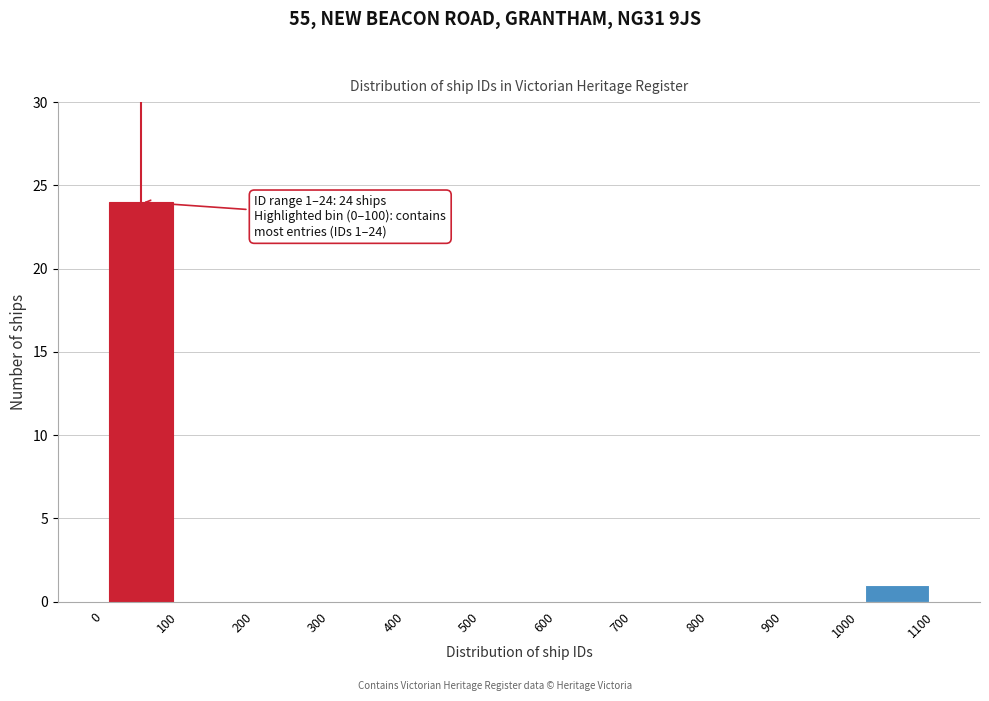

Over which range of the x-axis is the bar tallest?

0 to 100